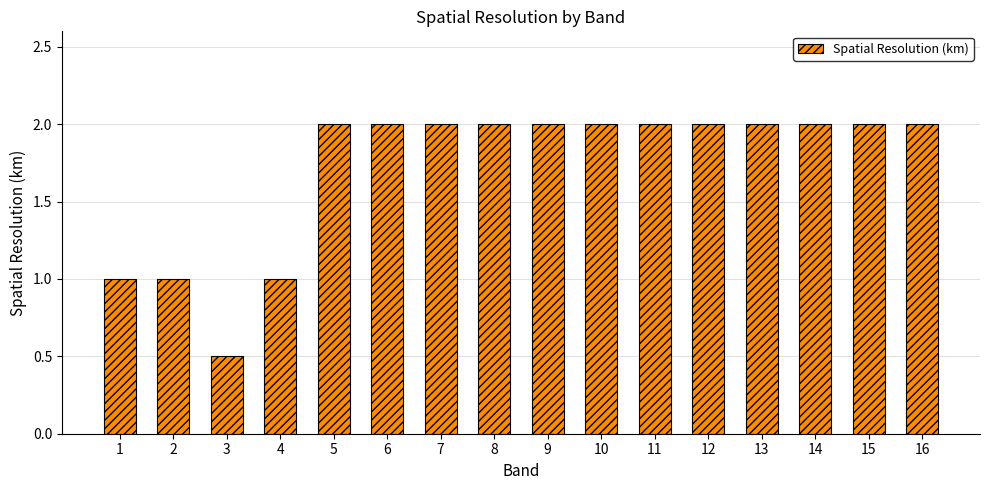

Reading left to right, what are all the values shown in this chart?

1.0	1.0	0.5	1.0	2.0	2.0	2.0	2.0	2.0	2.0	2.0	2.0	2.0	2.0	2.0	2.0